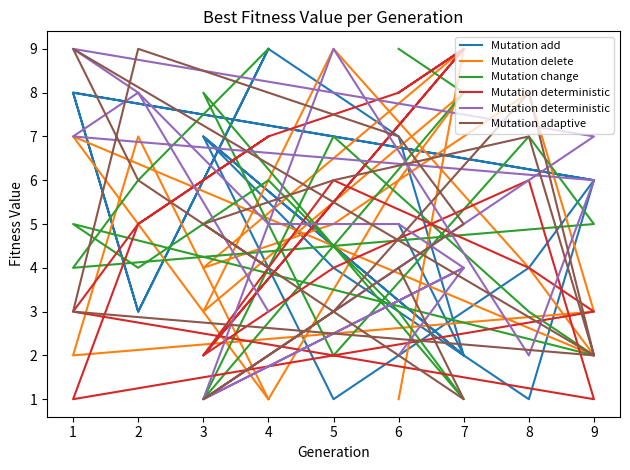

What is the greatest value displayed?

9